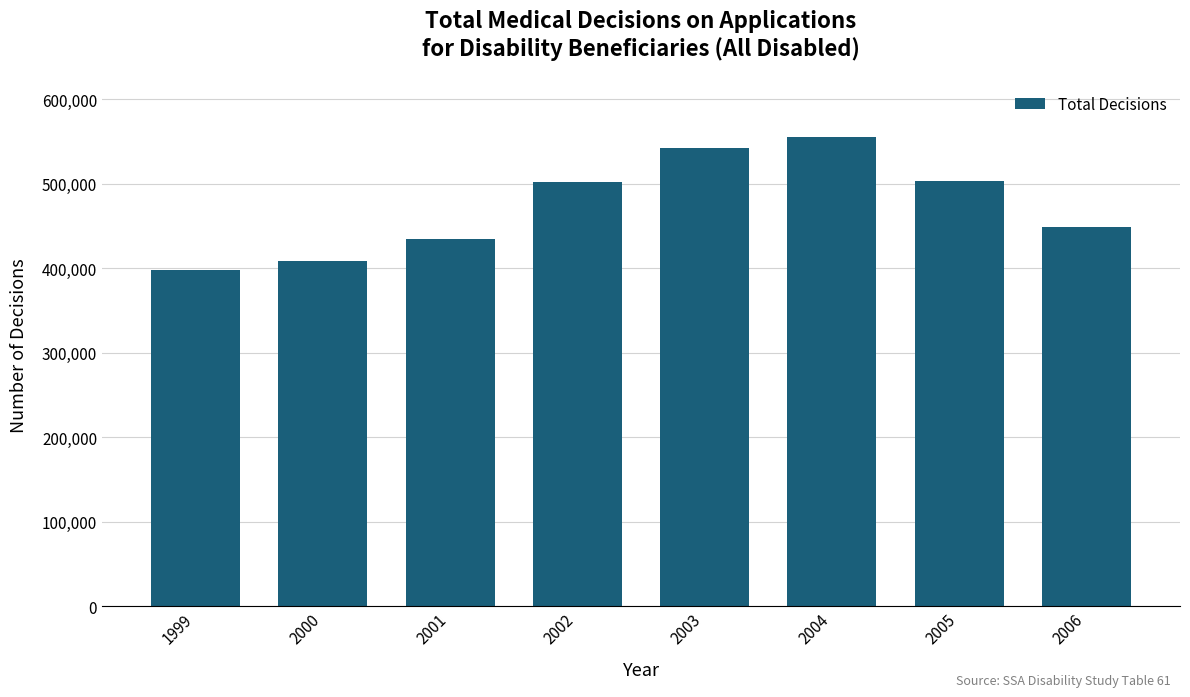

Does the chart contain stacked bars?

No